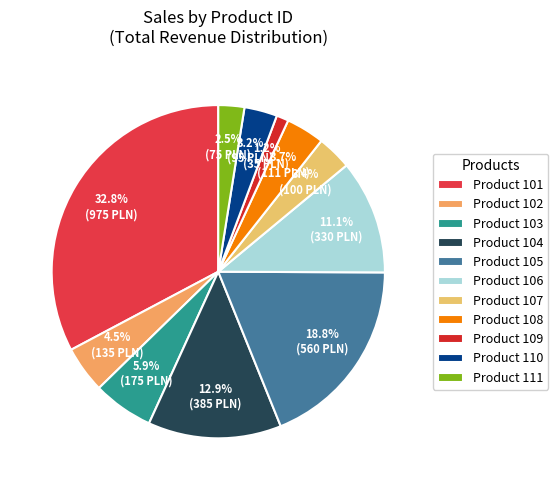

How many slices are in this pie chart?

11